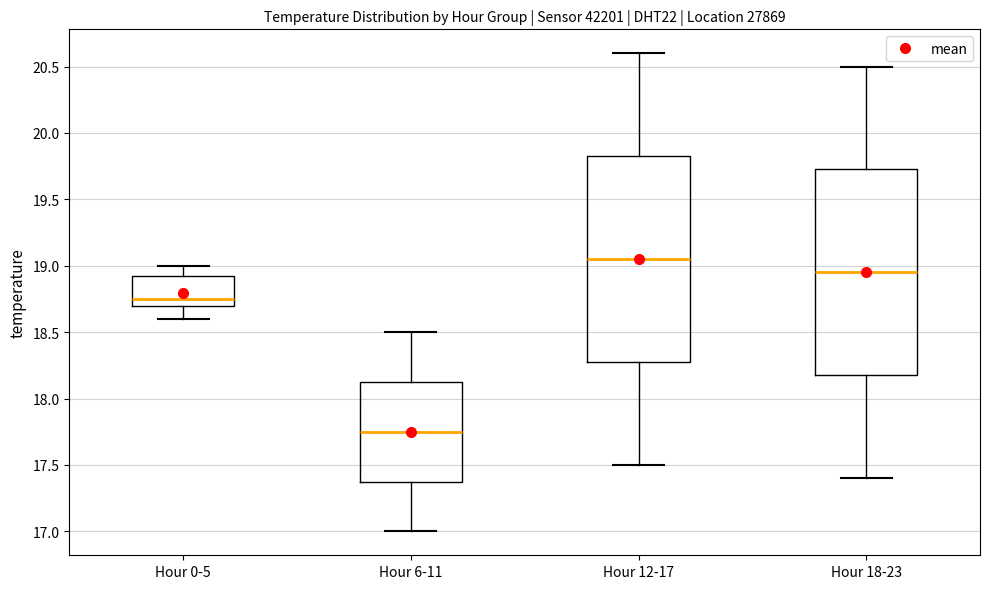

Where is the lower edge of the box for Hour 6-11 on the y-axis? The values are not printed on the chart, so give them approximately, as read against the axis.

17.40